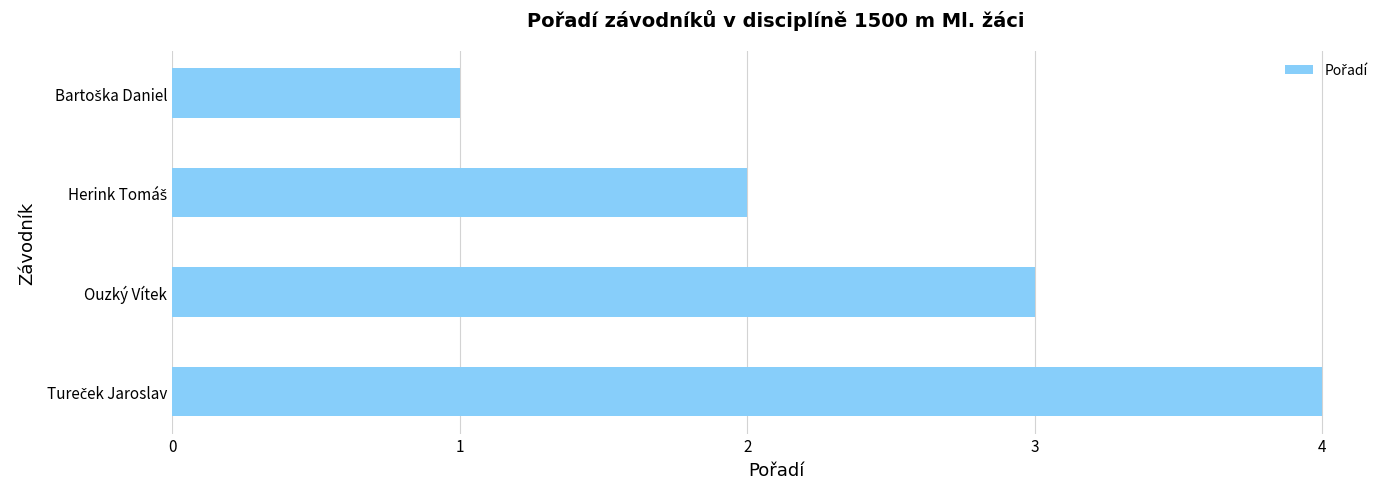

The chart shows a value of 1 at Ouzký Vítek. True or false?

False